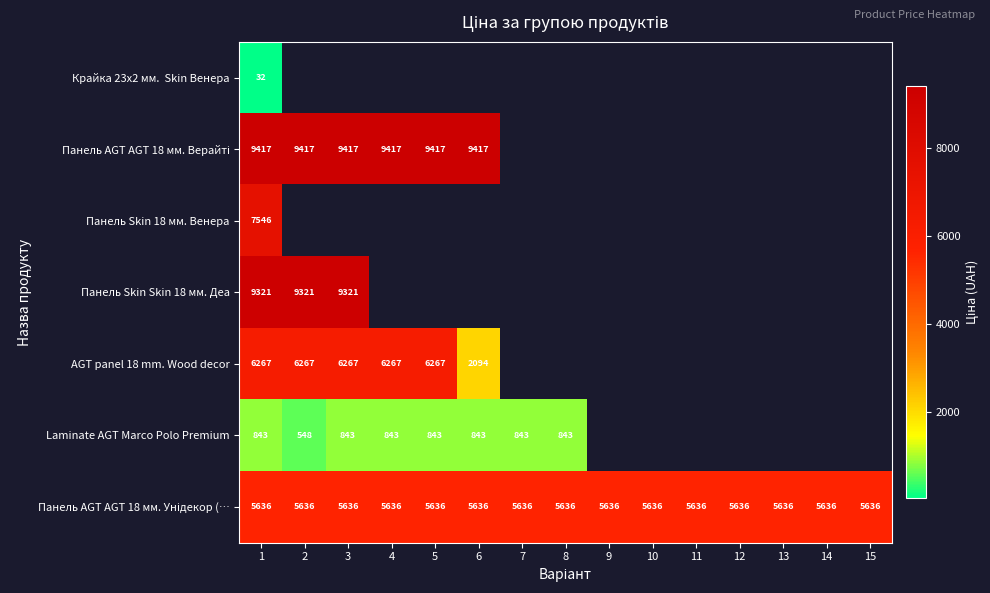

Which series has the widest spread of values?

AGT panel 18 mm. Wood decor